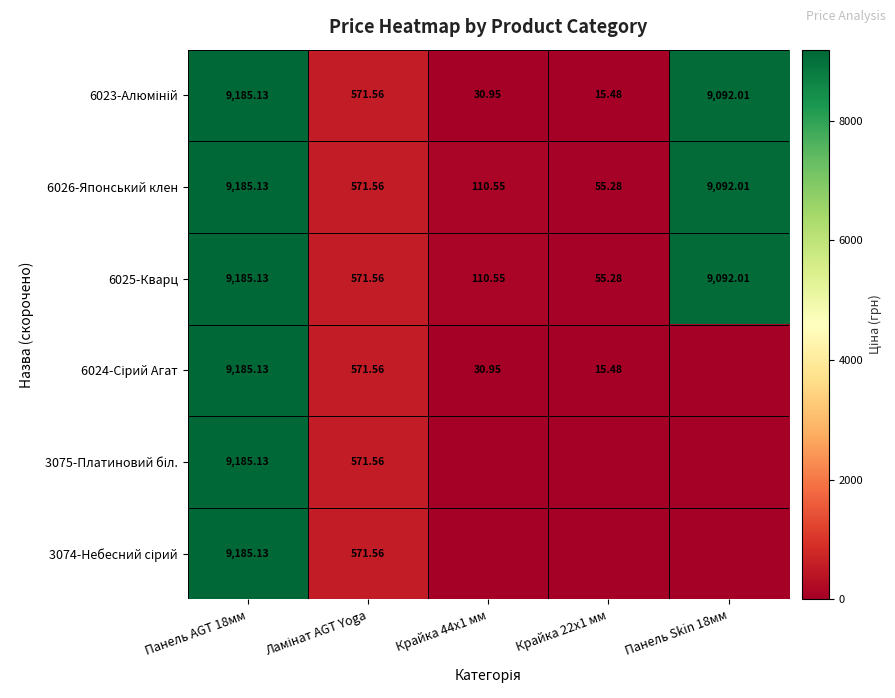

What is the total value across all series at Панель AGT 18мм?

55110.8